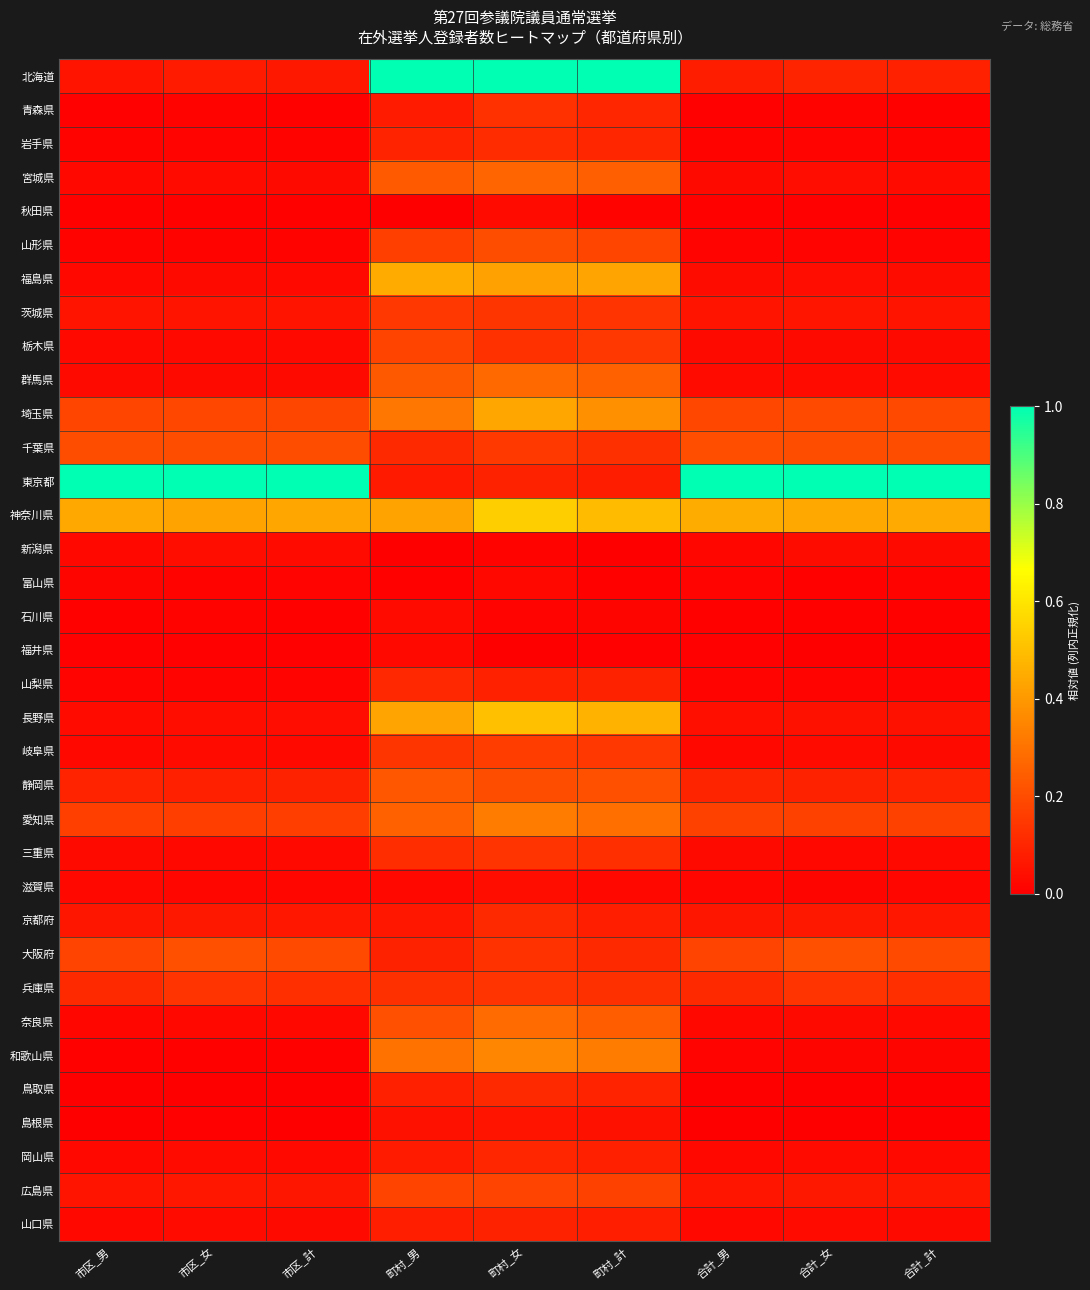

Which series has the widest spread of values?

北海道